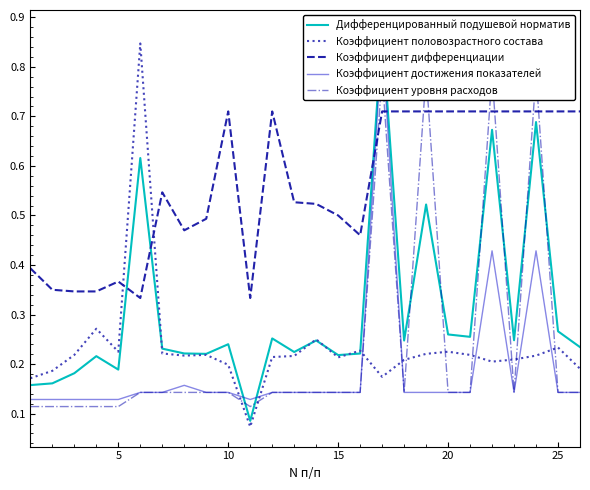

Does the chart have visible grid lines?

No